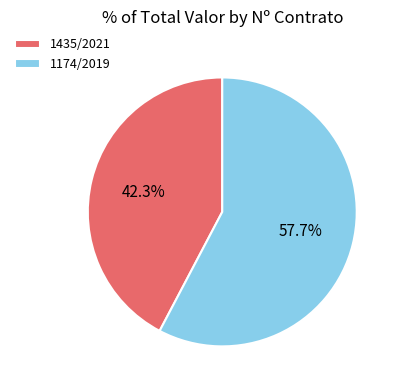

To the nearest percent, what is the average slice percentage?

50%